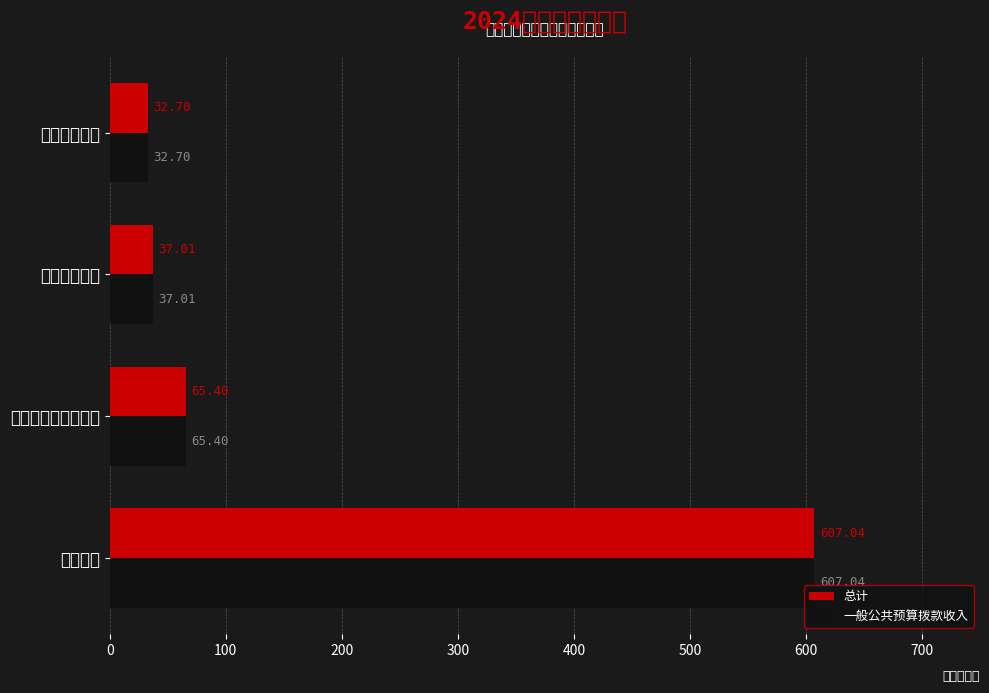

How many series are shown in this chart?

2